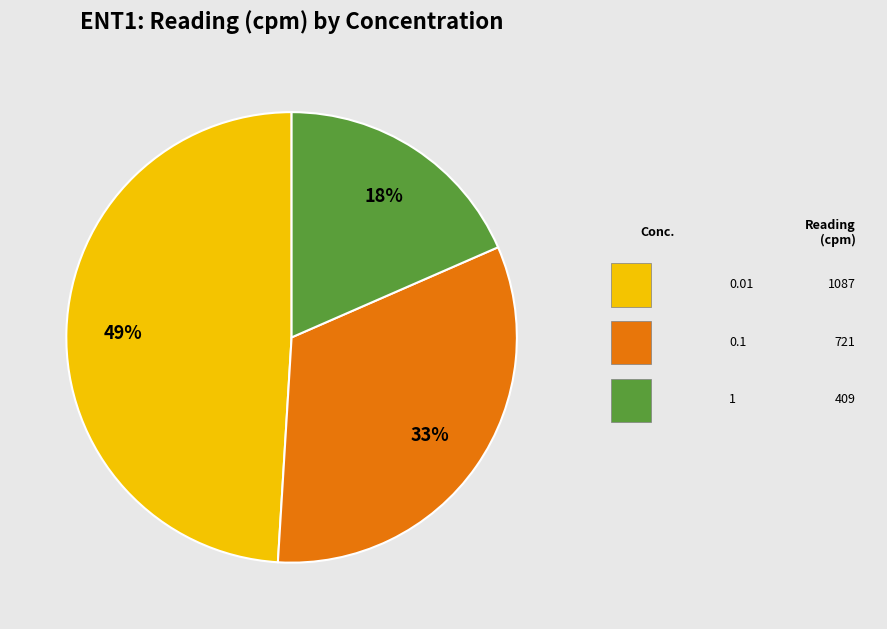

To the nearest percent, what is the average slice percentage?

33%